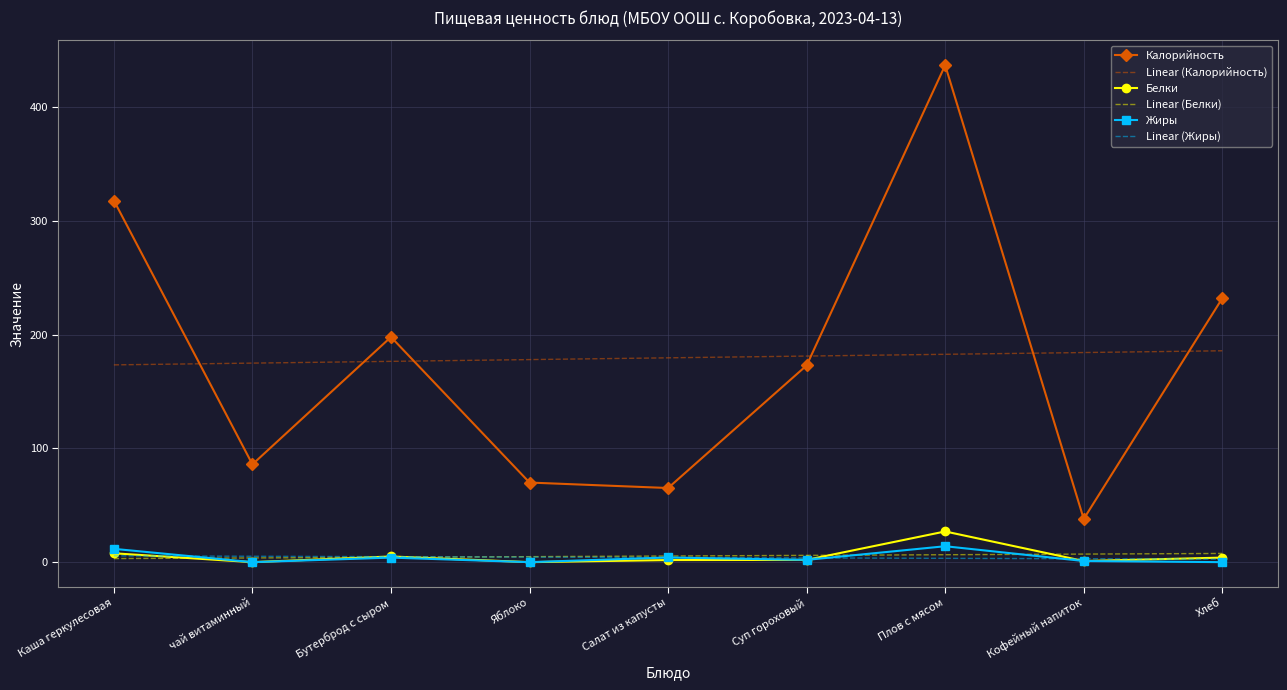

Which series changed the most between чай витаминный and Бутерброд с сыром?

Калорийность